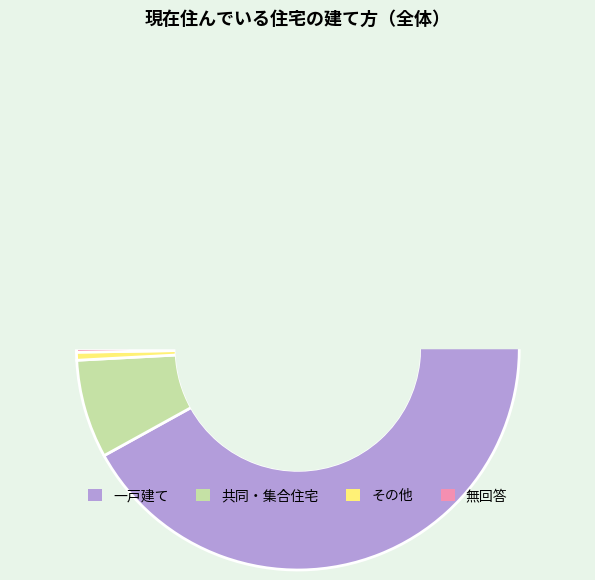

Is it true that 一戸建て is 78% of the pie?

False